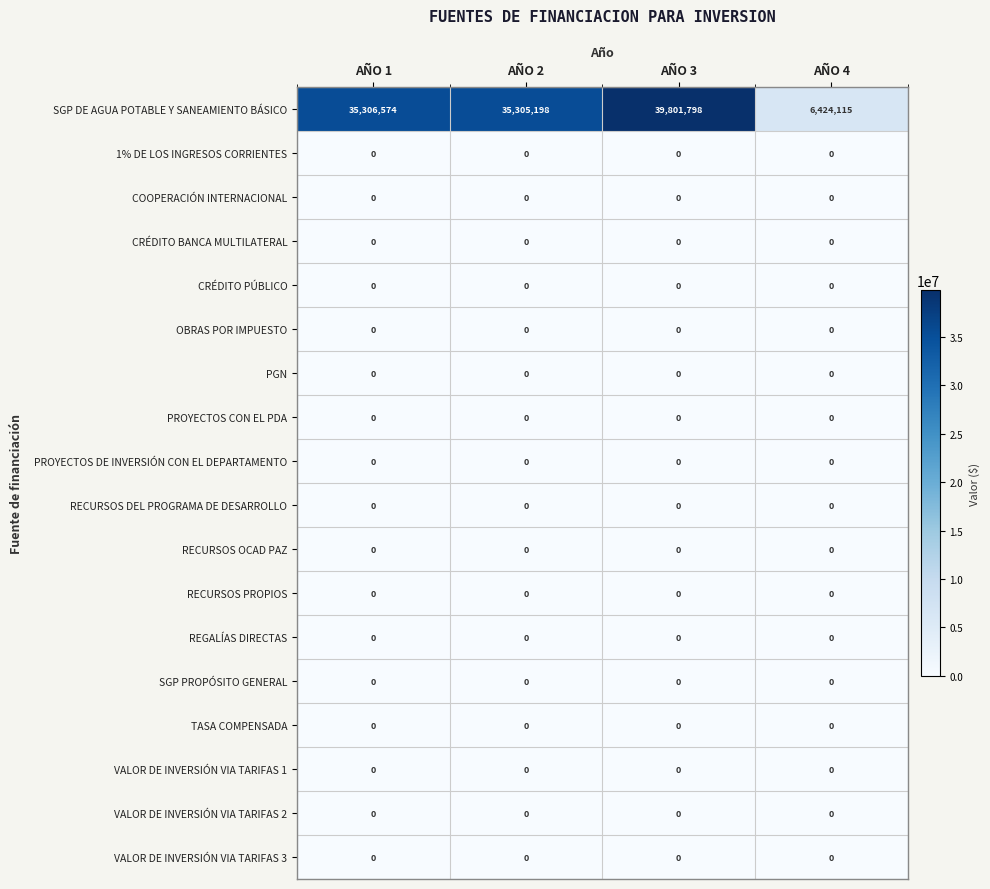

Which series has the largest total across all categories?

SGP DE AGUA POTABLE Y SANEAMIENTO BÁSICO